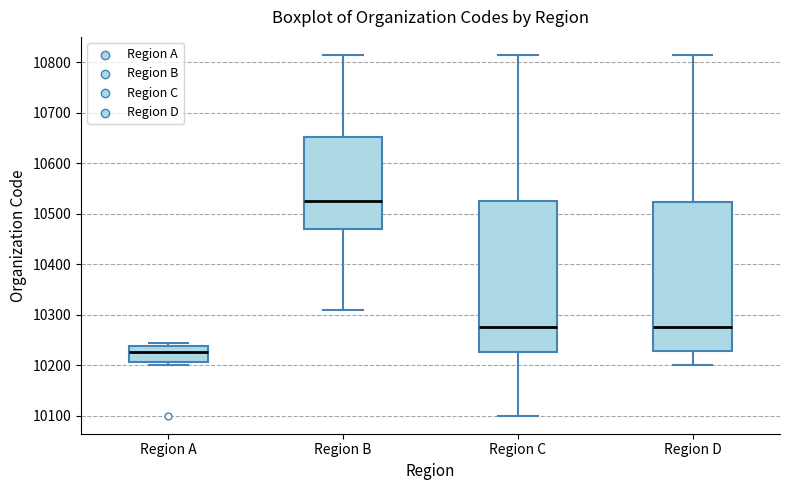

Reading left to right, read every box against the y-axis: the position of its median line, the range the box covers, and the ends of its whiskers. The values are not printed on the chart, so give them approximately, as read against the axis.

Region A: median 10230, box 10210 to 10240, whiskers 10200 to 10240 (just above the box's upper edge)
Region B: median 10520, box 10470 to 10650, whiskers 10310 to 10810
Region C: median 10280, box 10230 to 10520, whiskers 10100 to 10810
Region D: median 10280, box 10230 to 10520, whiskers 10200 to 10810